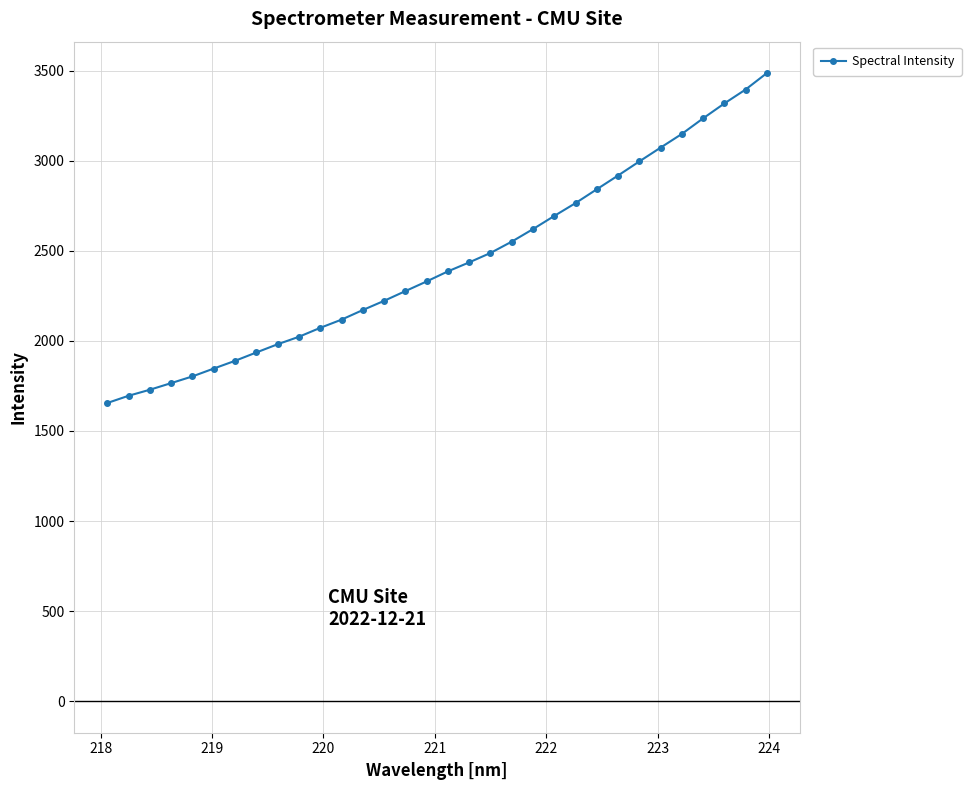

What is the value of the 13th point from the left?

2171.1